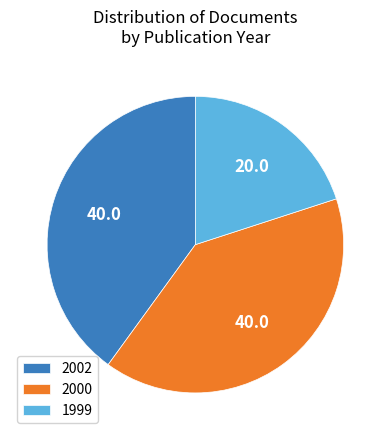

Which slice is the smallest?

1999